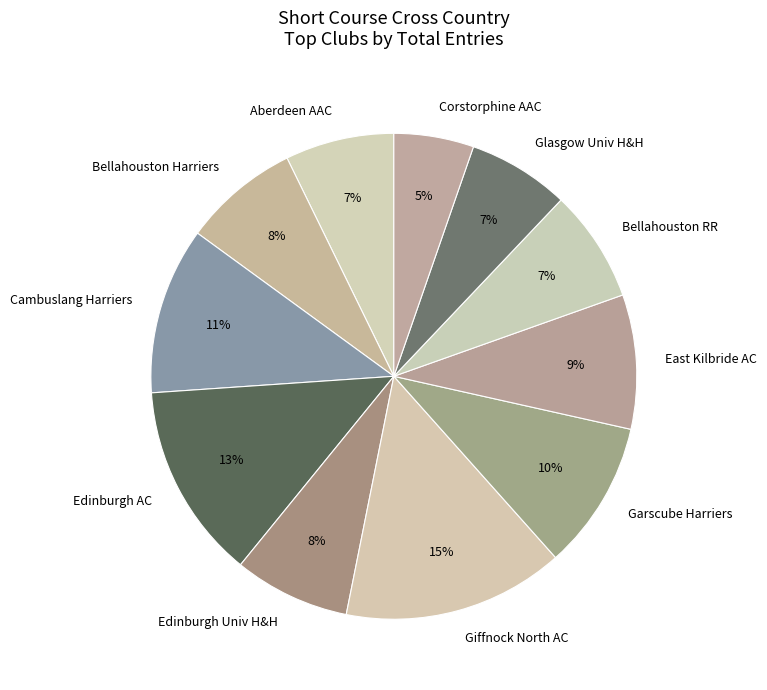

True or false: Corstorphine AAC accounts for 10% of the total.

False